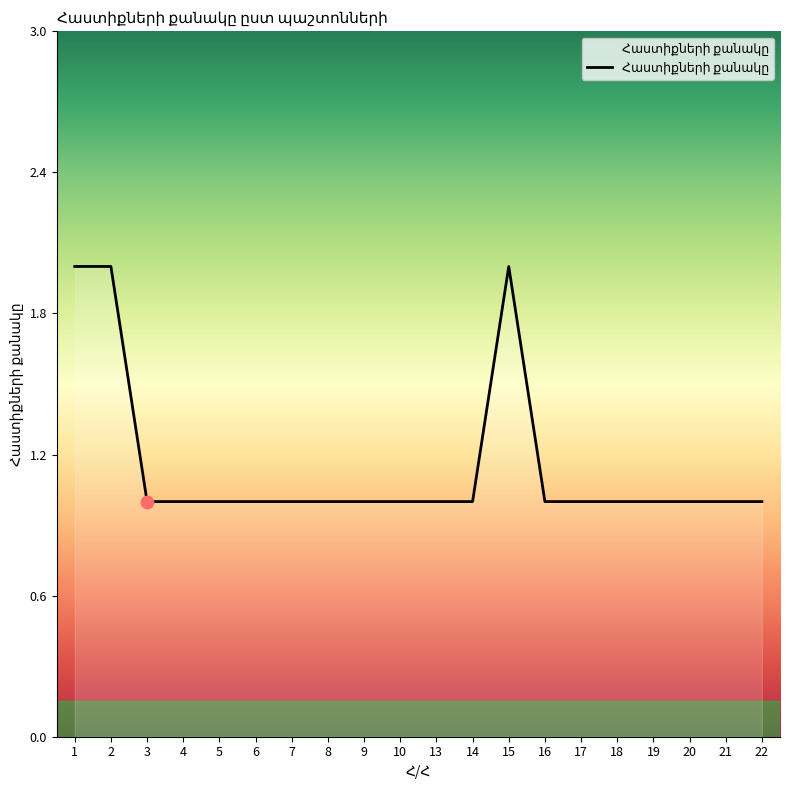

What is the ratio of the value at 6 to the value at 22?

1.0